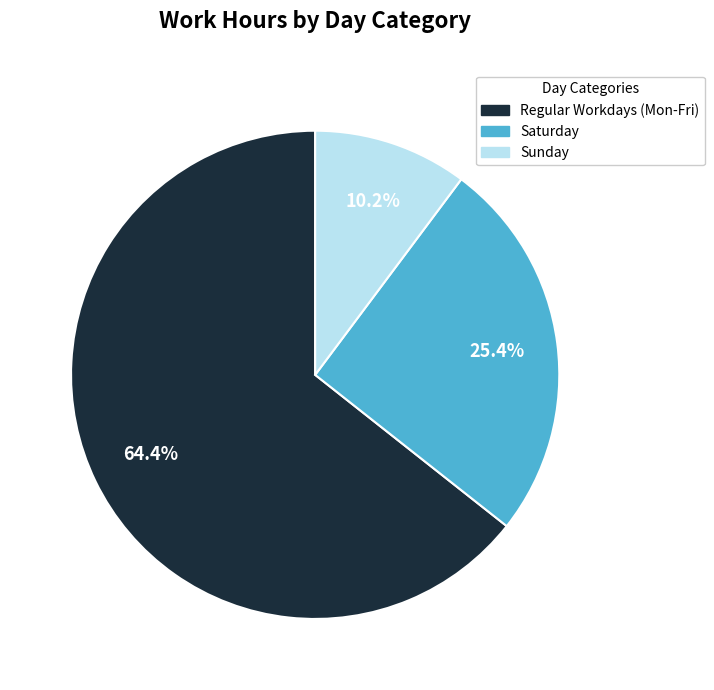

Is there any slice that represents more than half of the pie?

Yes